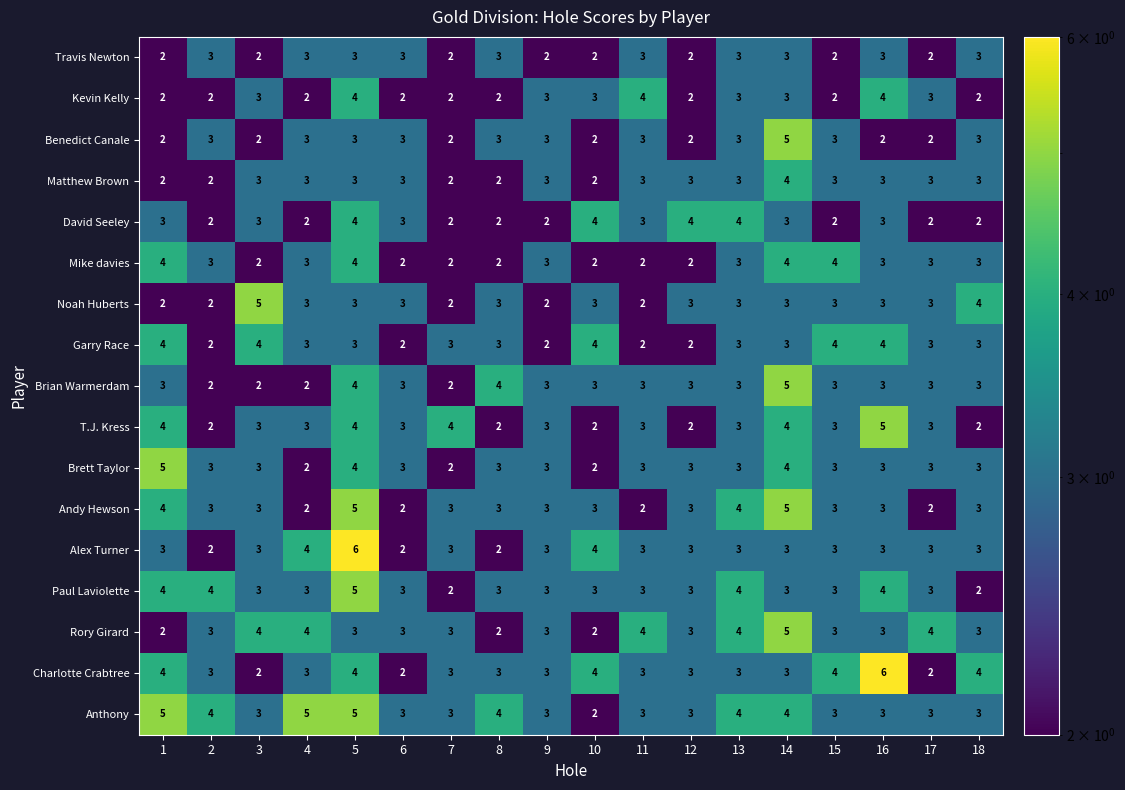

What is the sum of the Charlotte Crabtree values at 12 and 16?

9